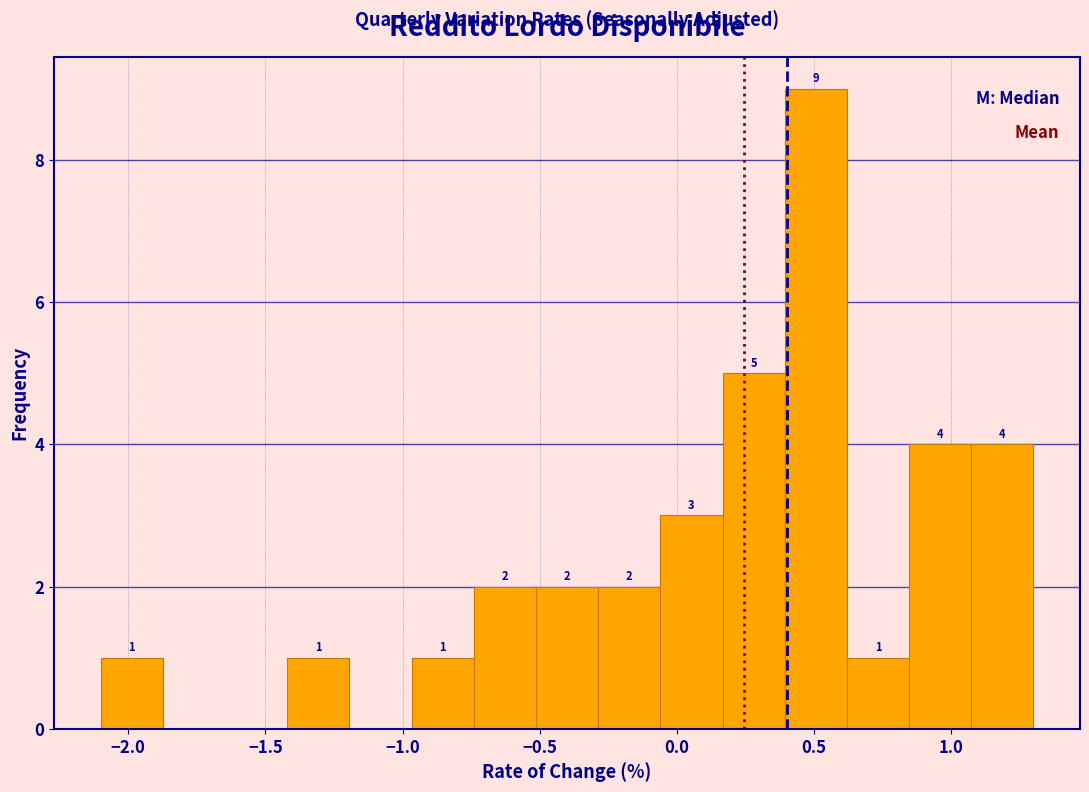

Which range on the x-axis has the tallest bar?

0.40 to 0.60